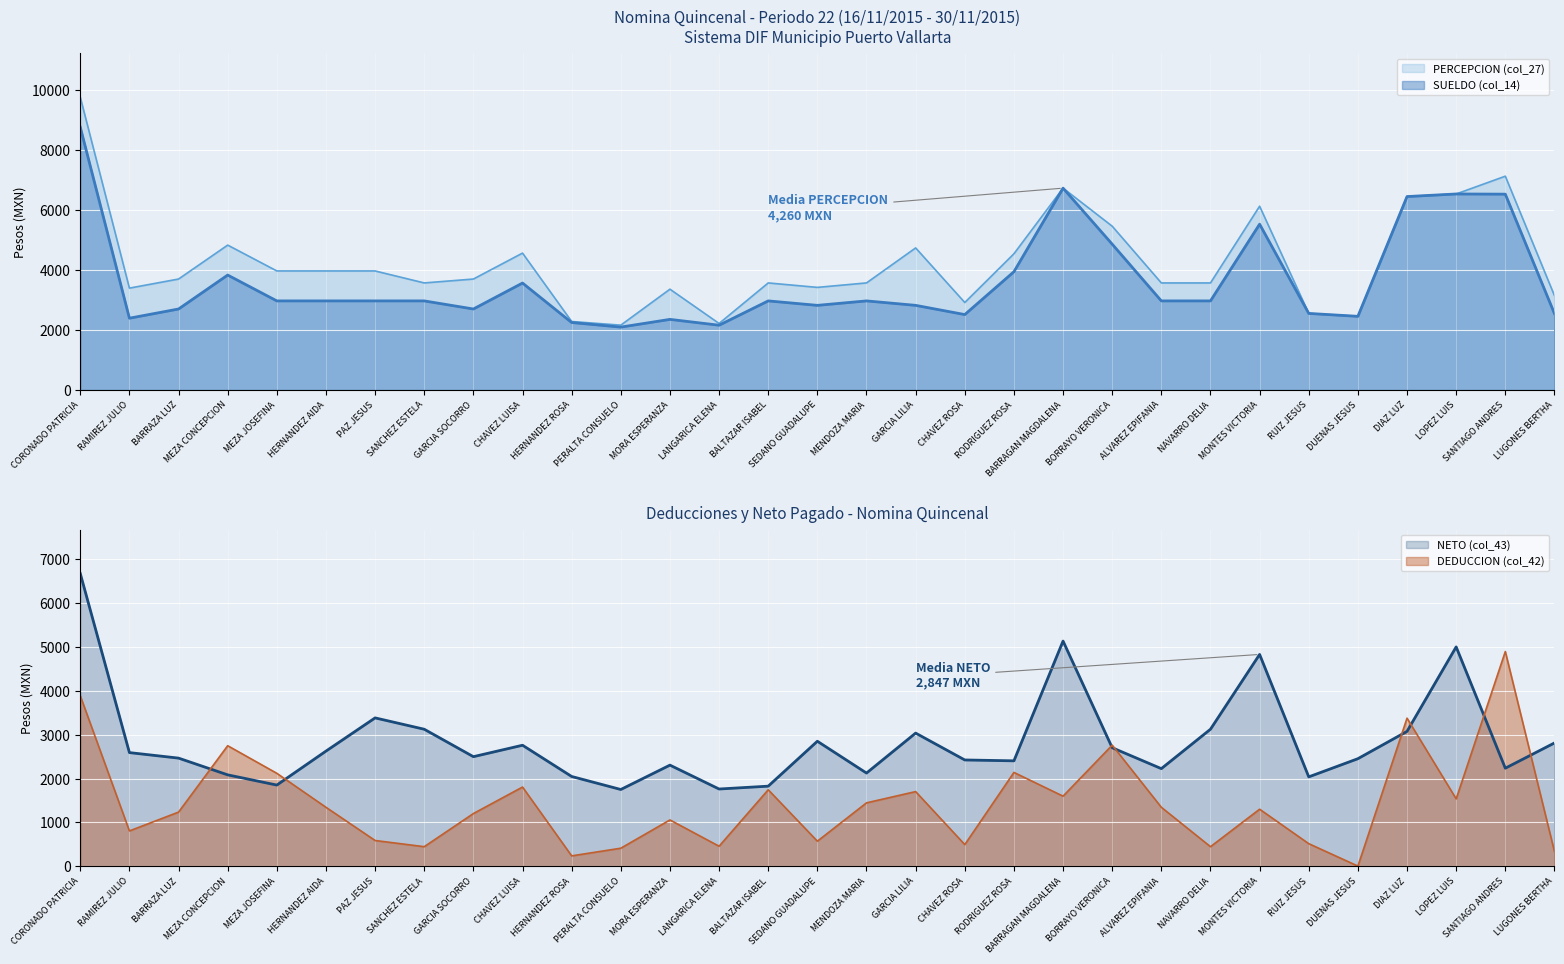

What is the lowest value of the PERCEPCION (col_27) series?

2162.4